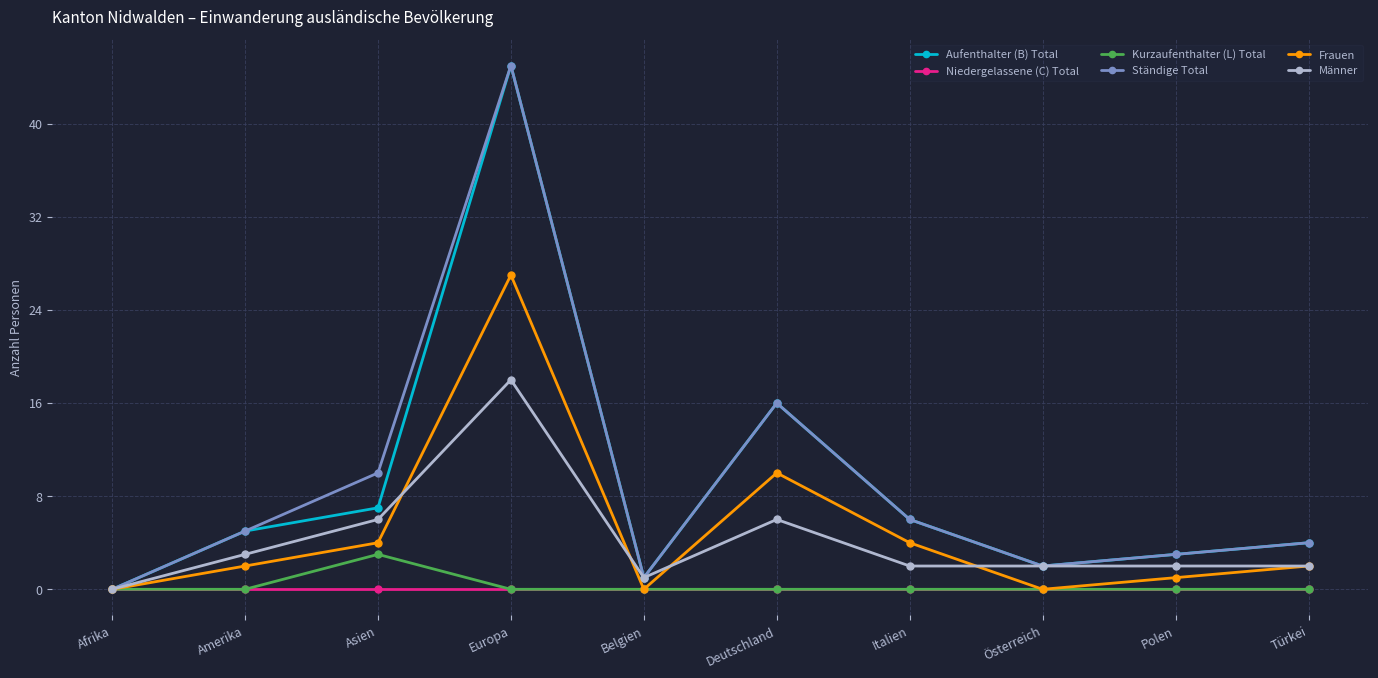

What is the total value across all series at Deutschland?

48